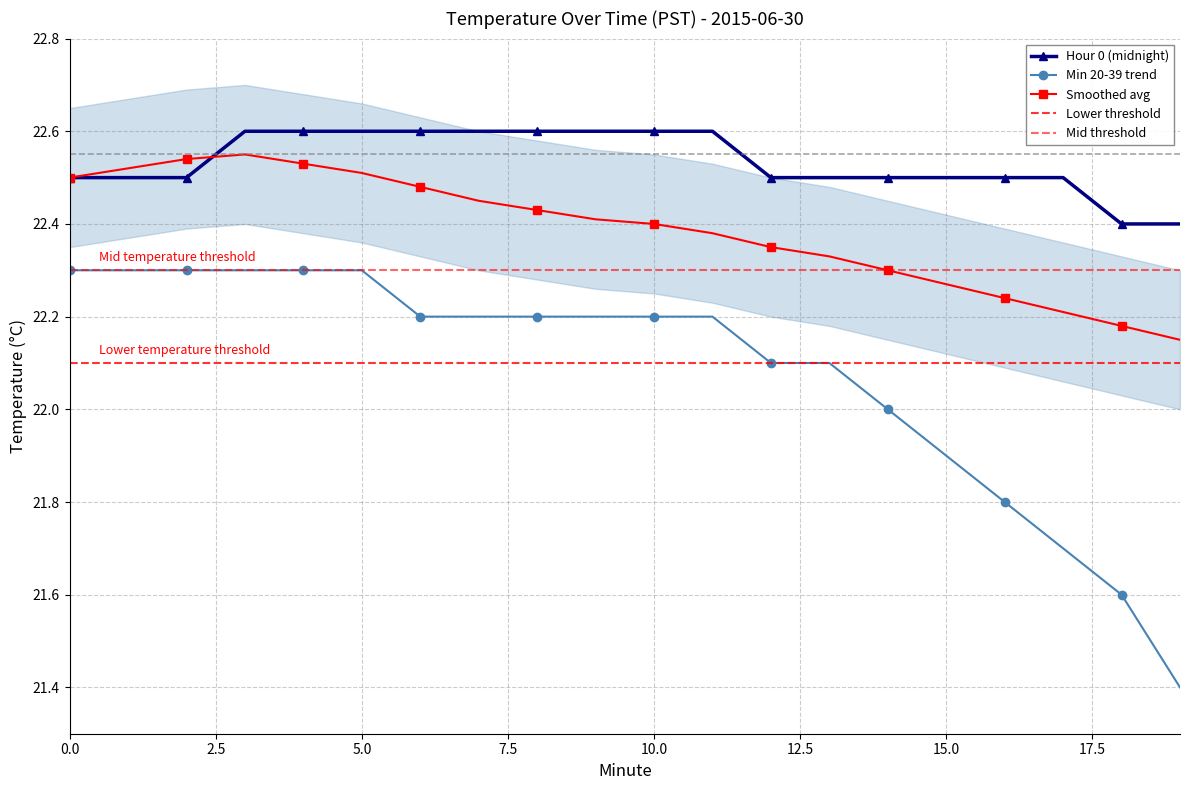

What is the value of the Hour 0 (midnight) point at the 9th from the left?

22.6